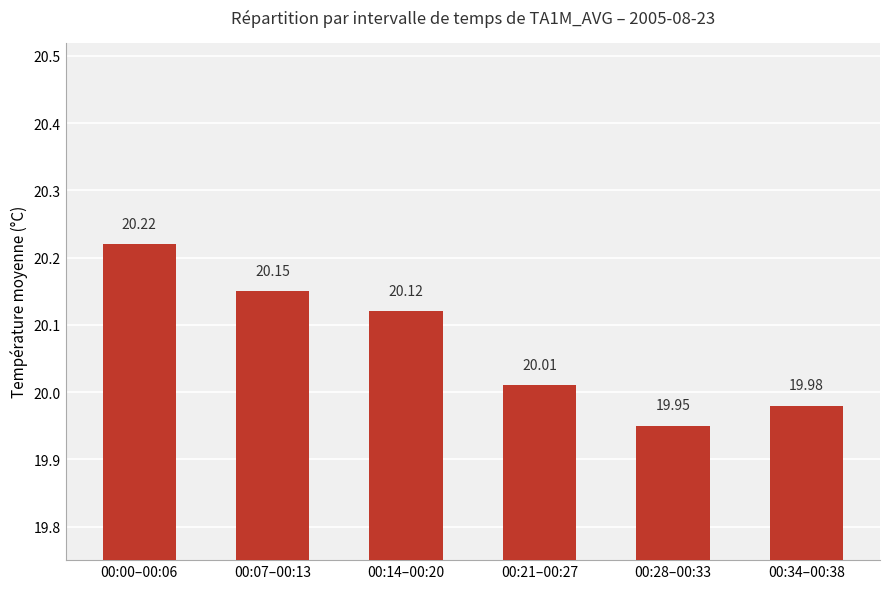

What is the difference between the maximum and minimum values?

0.3